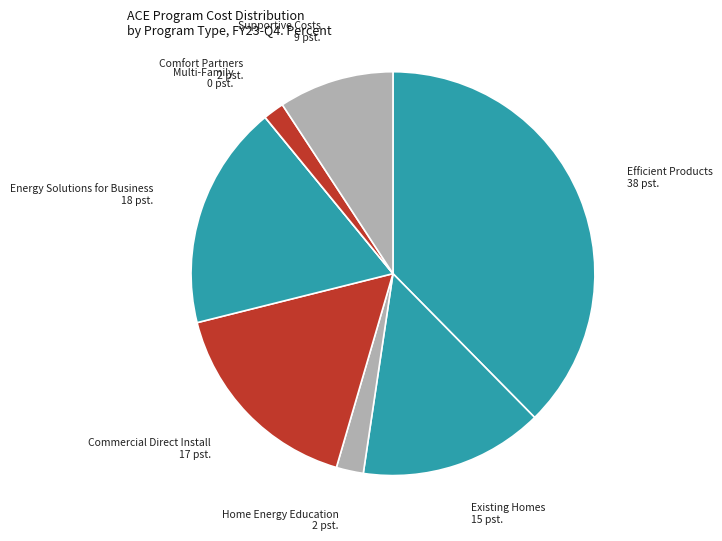

Is it true that Commercial Direct Install is 17% of the pie?

True